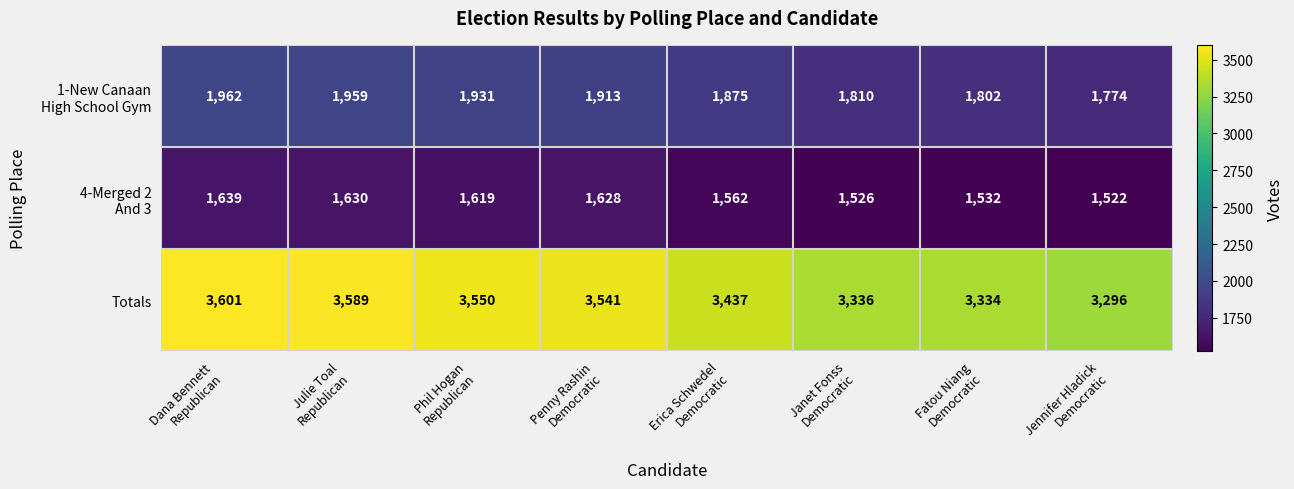

Count the number of data series in this chart.

3